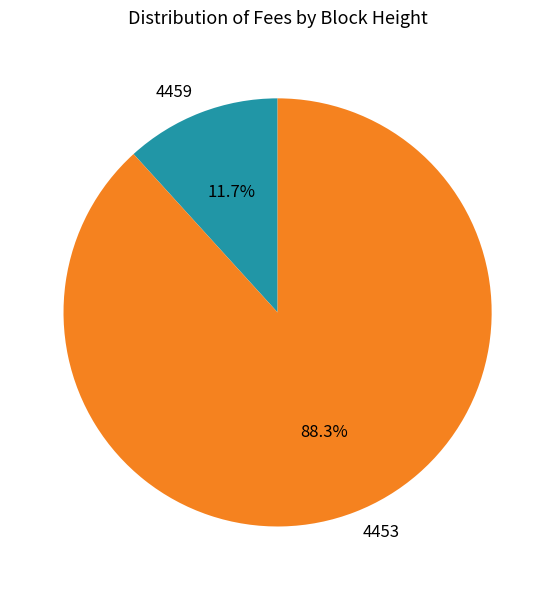

To the nearest percent, what portion does 4459 represent?

12%